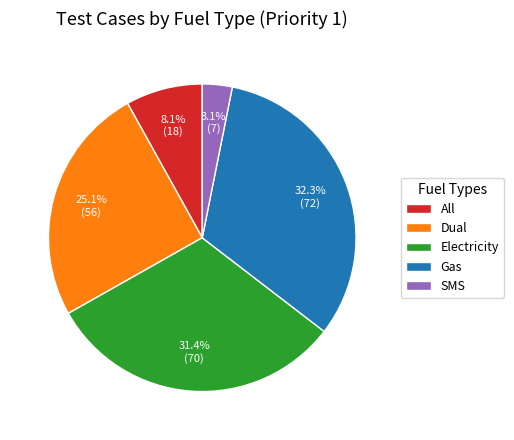

Between Electricity and Gas, which is larger?

Gas